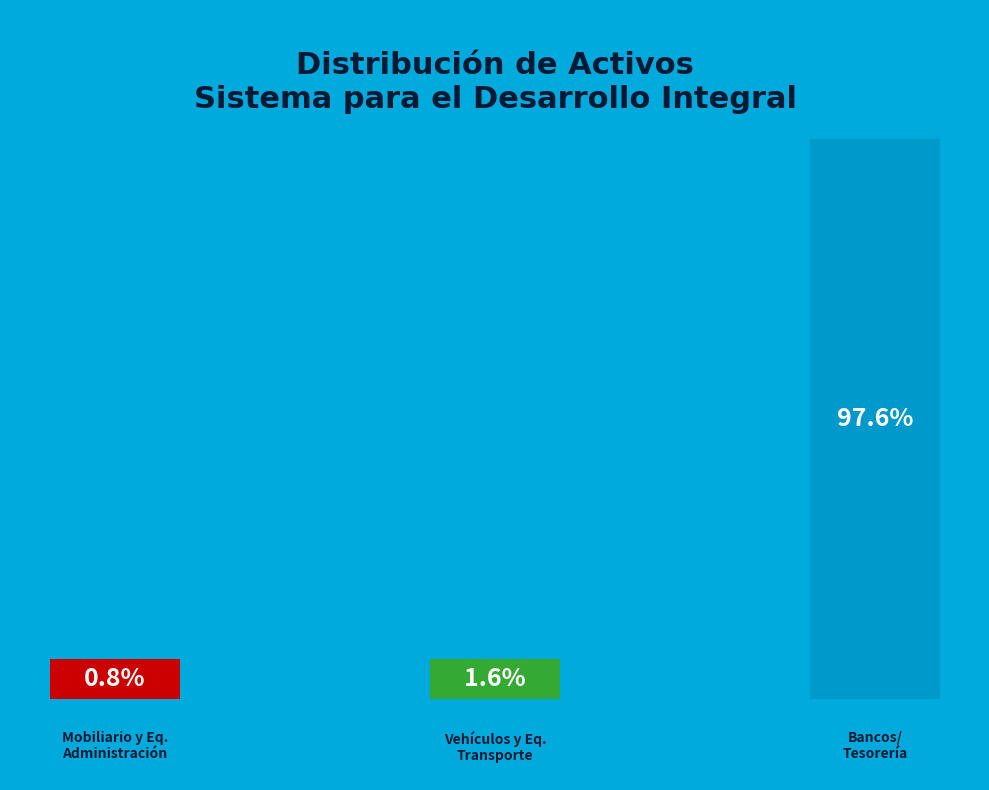

To the nearest percent, what is the average slice percentage?

33%